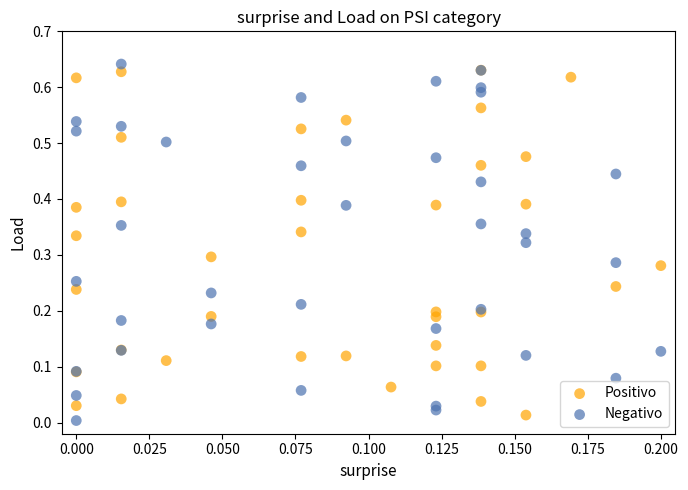

Which series reaches the maximum Y coordinate?

Negativo